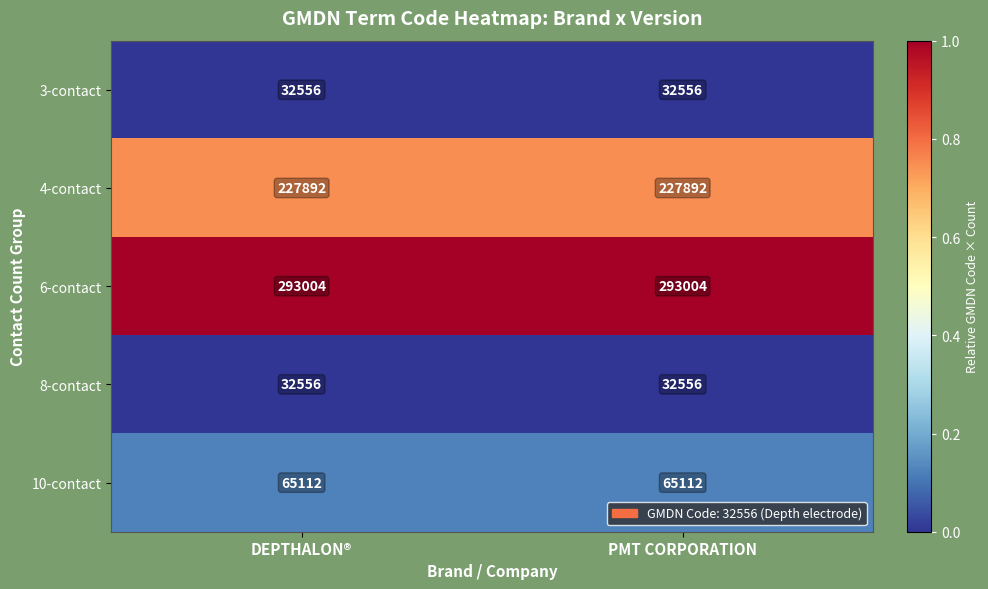

Reading left to right, what are all the values shown in this chart?

3-contact: DEPTHALON®=32556	PMT CORPORATION=32556
4-contact: DEPTHALON®=227892	PMT CORPORATION=227892
6-contact: DEPTHALON®=293004	PMT CORPORATION=293004
8-contact: DEPTHALON®=32556	PMT CORPORATION=32556
10-contact: DEPTHALON®=65112	PMT CORPORATION=65112